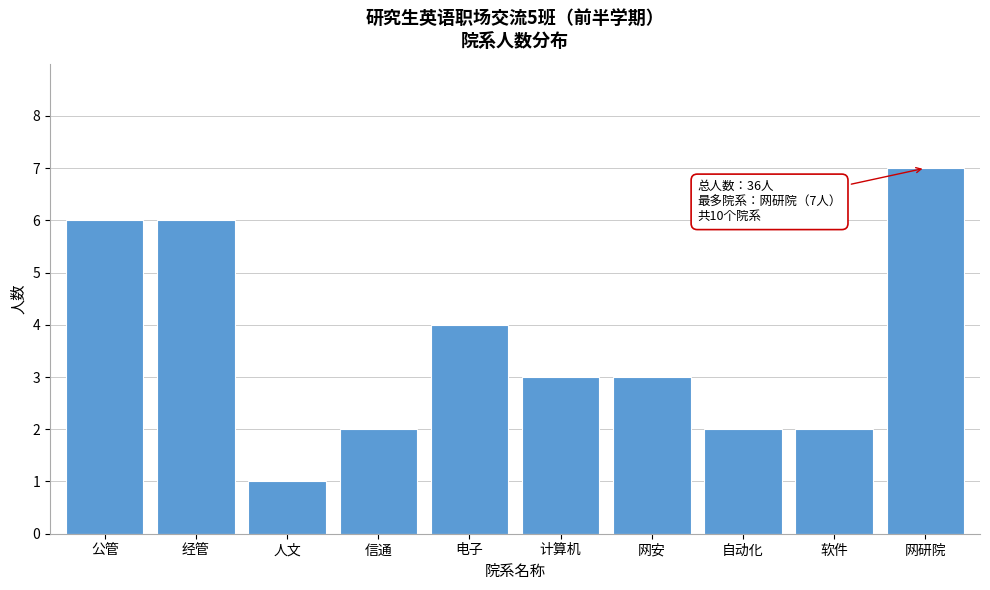

Reading left to right, transcribe all the data shown in this chart.

公管=6	经管=6	人文=1	信通=2	电子=4	计算机=3	网安=3	自动化=2	软件=2	网研院=7